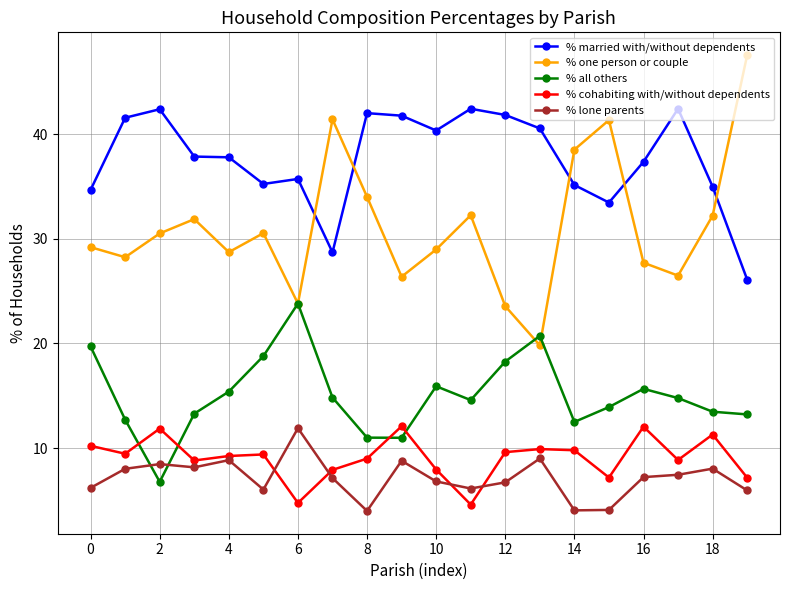

True or false: % one person or couple and % married with/without dependents cross at least once.

True